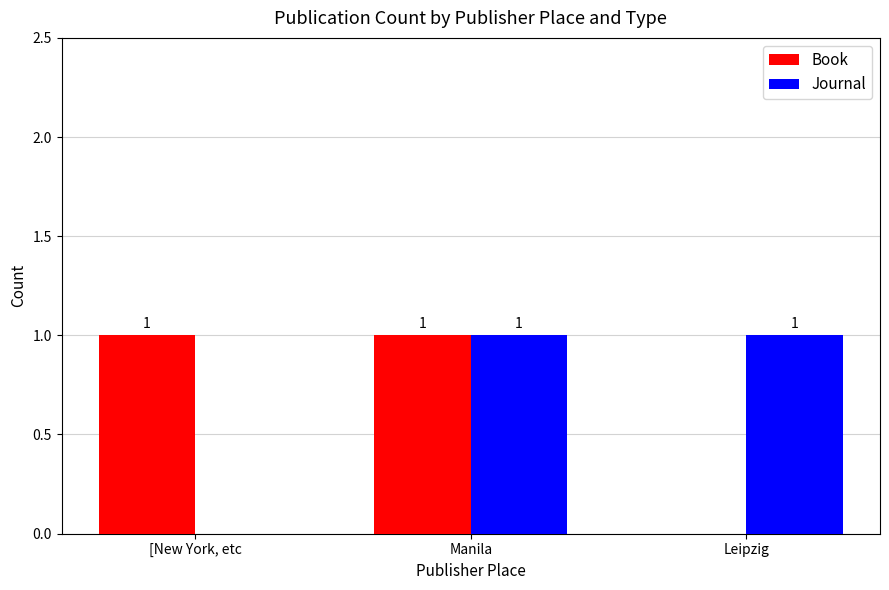

True or false: Book has a value of 2 at [New York, etc.

False